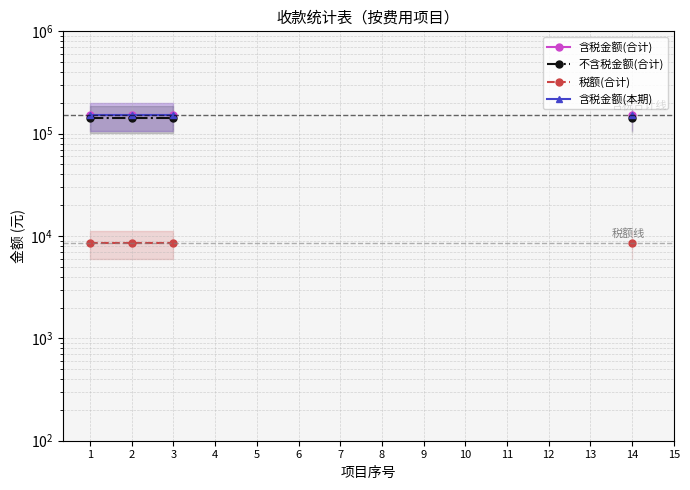

Which has a higher value, 6 or 9?

9